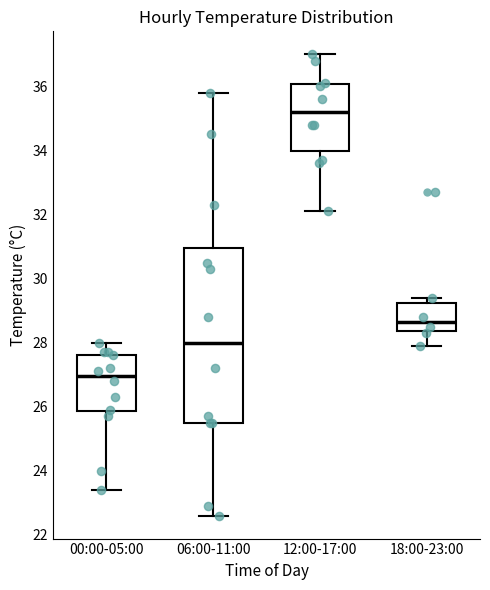

Reading left to right, read every box against the y-axis: the position of its median line, the range the box covers, and the ends of its whiskers. The values are not printed on the chart, so give them approximately, as read against the axis.

00:00-05:00: median 27.0, box 25.8 to 27.6, whiskers 23.4 to 28.0
06:00-11:00: median 28.0, box 25.6 to 31.0, whiskers 22.6 to 35.8
12:00-17:00: median 35.2, box 34.0 to 36.0, whiskers 32.2 to 37.0
18:00-23:00: median 28.6, box 28.4 to 29.2, whiskers 28.0 to 29.4